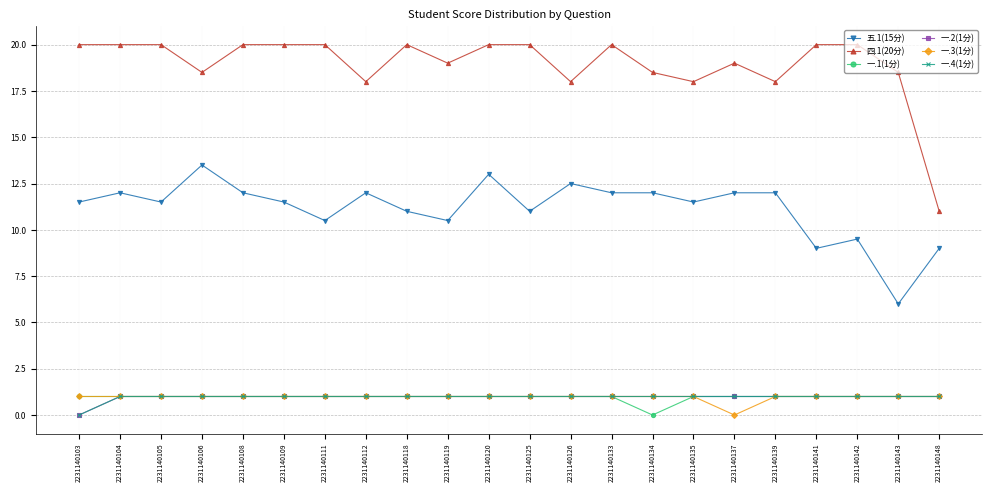

Is this an area chart (filled region under the line)?

No